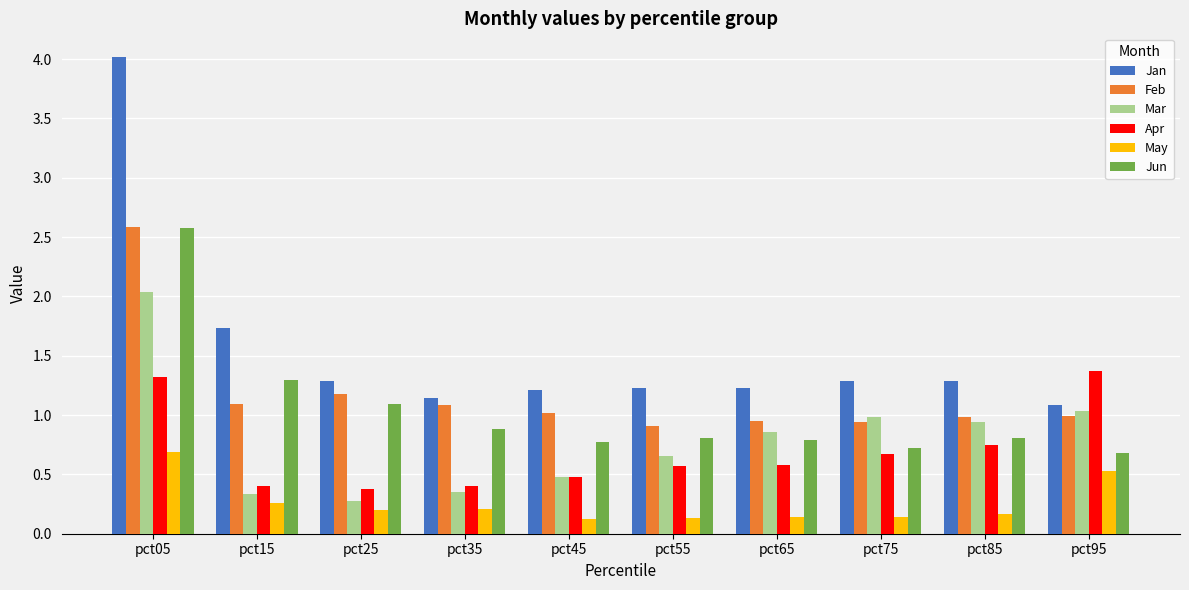

Which series has the widest spread of values?

Jan